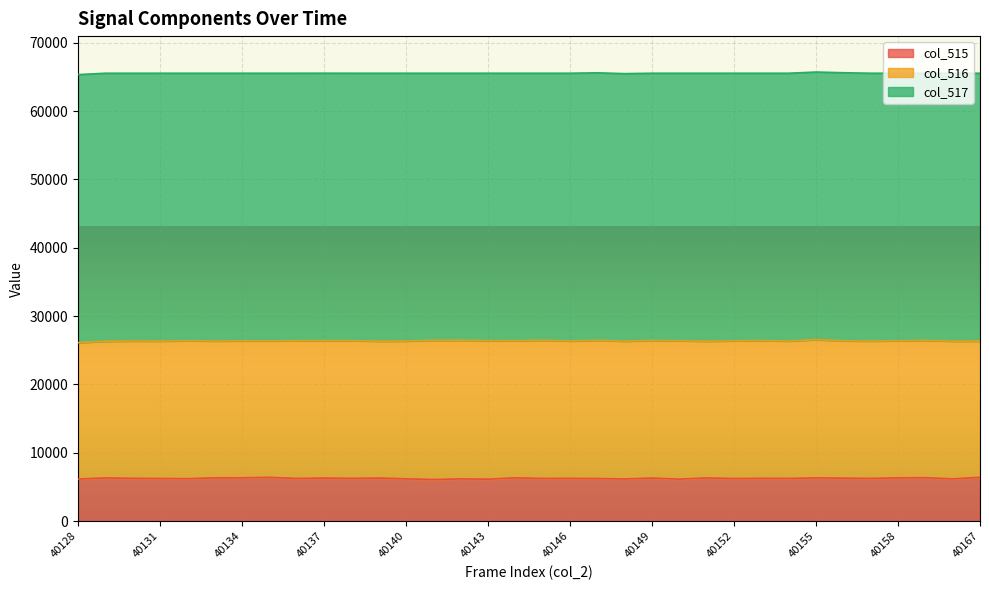

Between 40133 and 40145, which series saw the biggest shift?

col_516